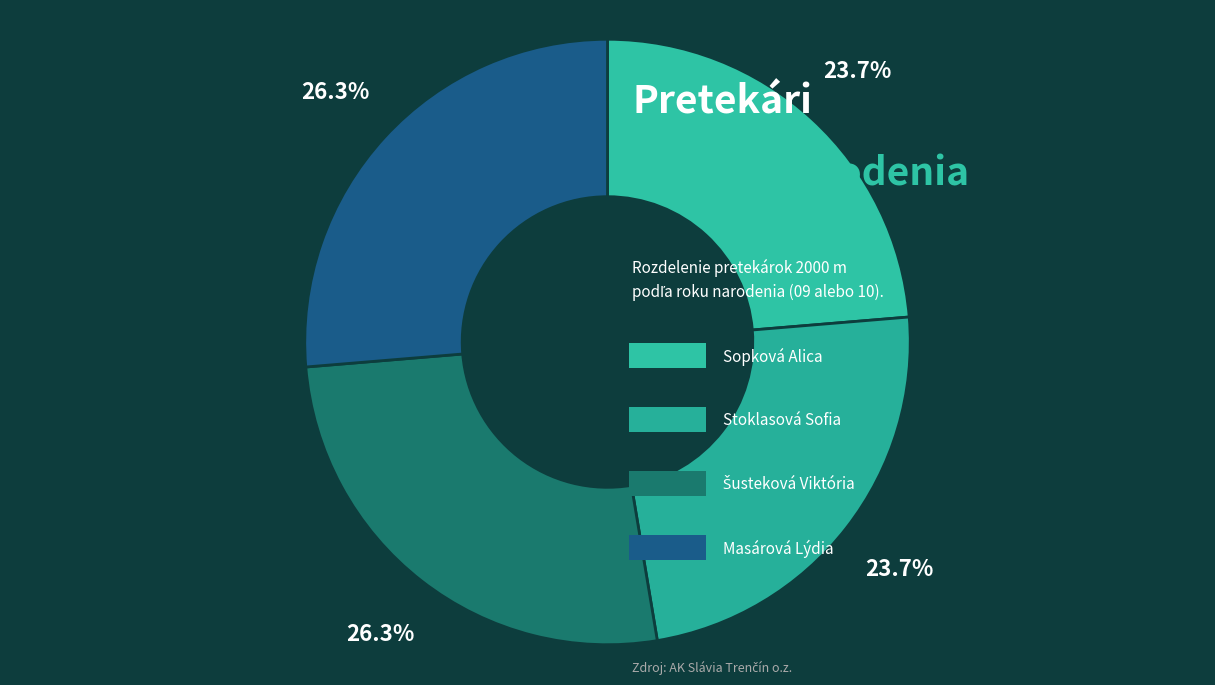

Is there any slice that represents more than half of the pie?

No